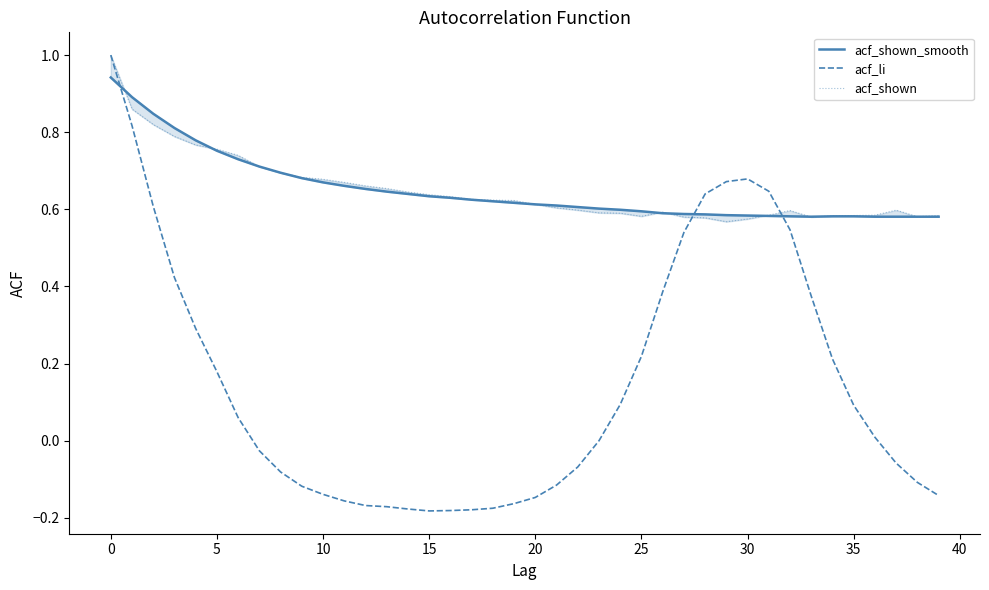

What is the total value across all series at 21?

1.1